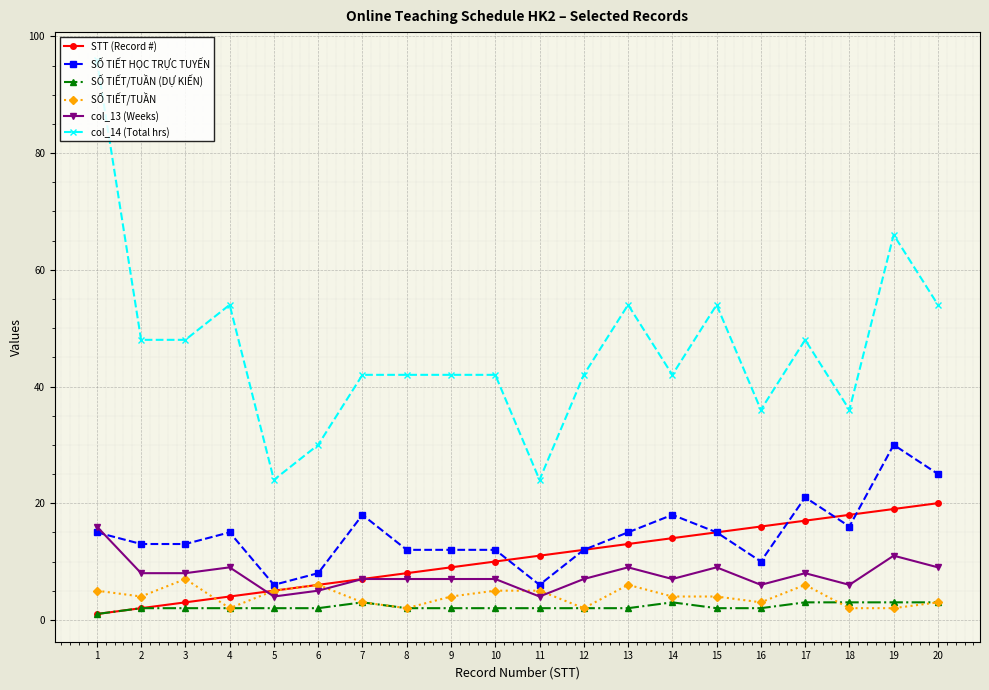

The STT (Record #) series shows 6 at 6. True or false?

True